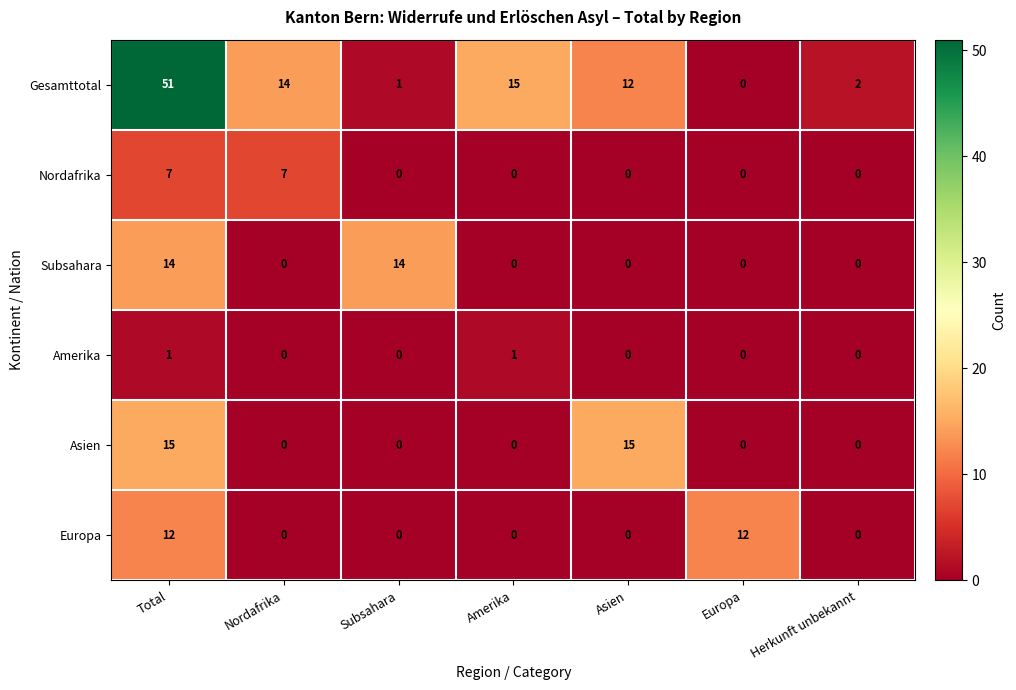

List the series in order of their peak value, highest first.

Gesamttotal, Asien, Subsahara, Europa, Nordafrika, Amerika